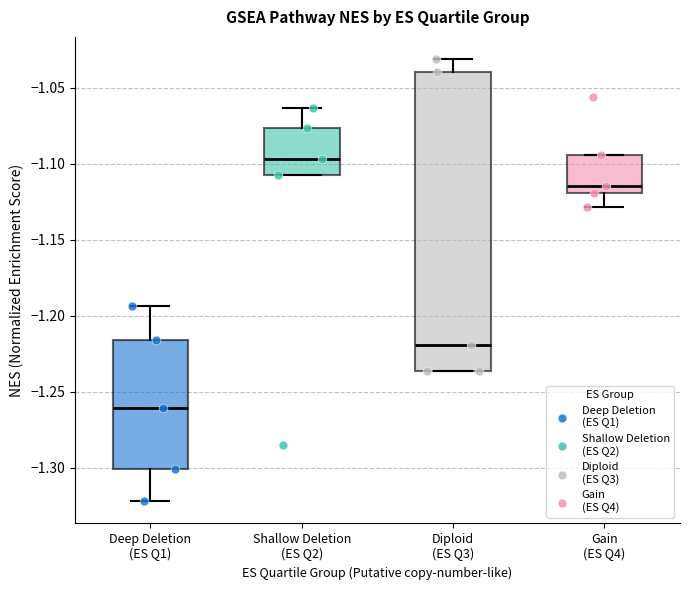

Which box's median line is the highest?

Shallow Deletion (ES Q2)